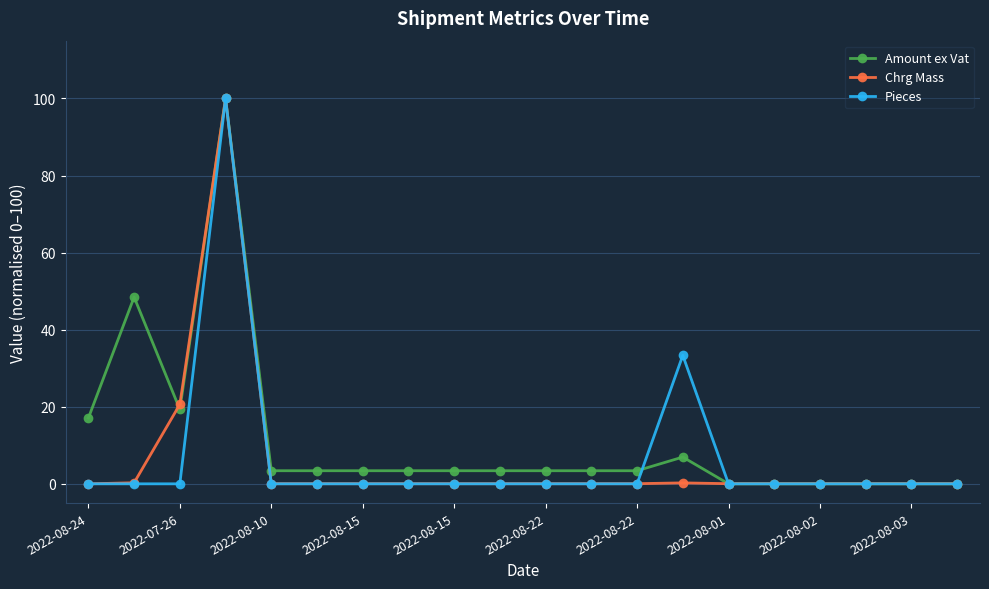

True or false: Amount ex Vat has more than 0 points higher than both neighbors.

True